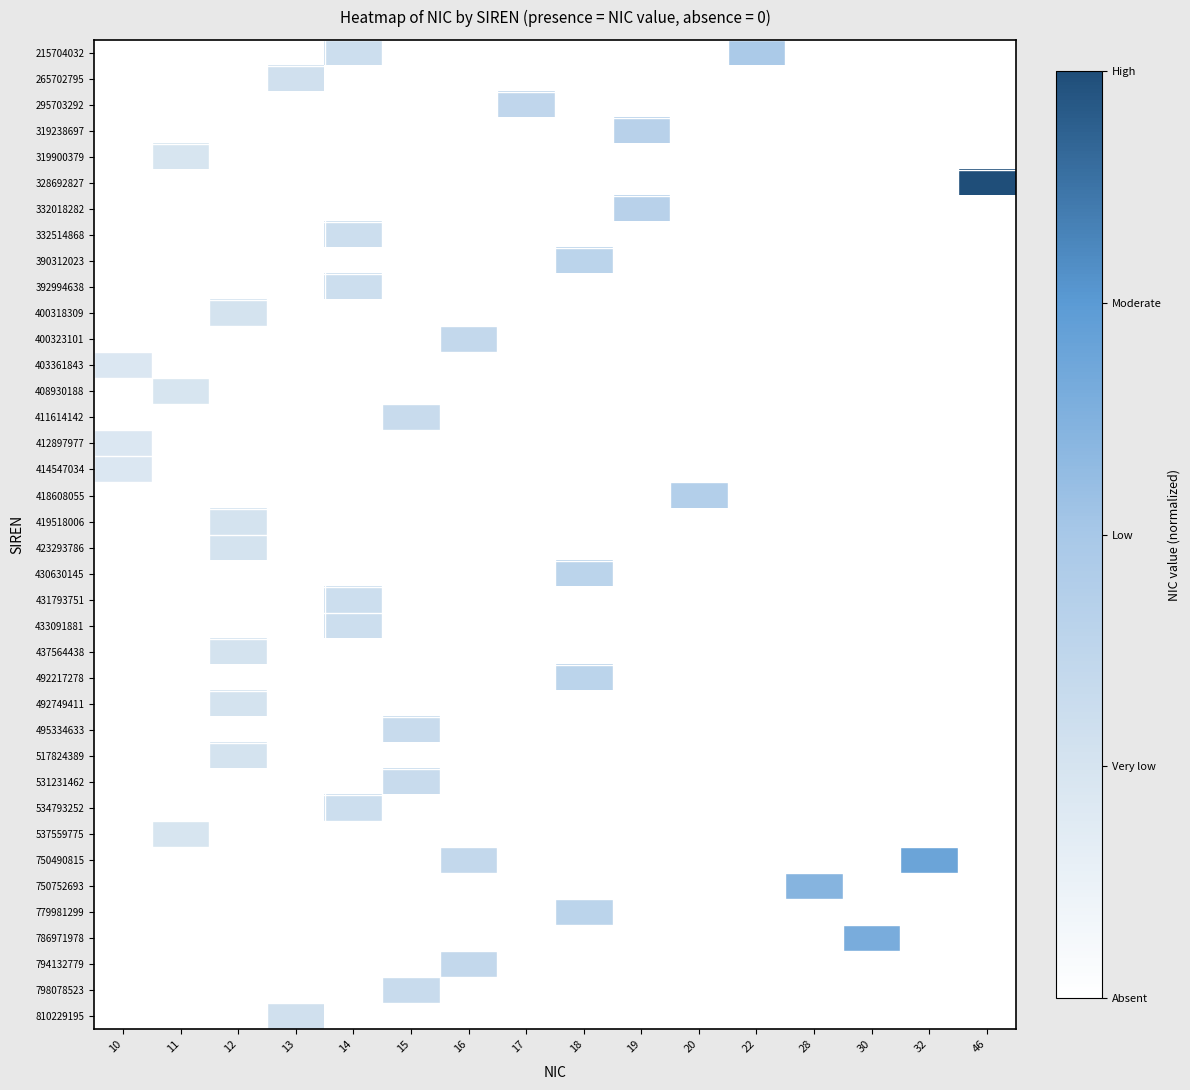

Reading right to left, transcribe all the data shown in this chart.

215704032: 46=0.0	32=0.0	30=0.0	28=0.0	22=0.5	20=0.0	19=0.0	18=0.0	17=0.0	16=0.0	15=0.0	14=0.3	13=0.0	12=0.0	11=0.0	10=0.0
265702795: 46=0.0	32=0.0	30=0.0	28=0.0	22=0.0	20=0.0	19=0.0	18=0.0	17=0.0	16=0.0	15=0.0	14=0.0	13=0.3	12=0.0	11=0.0	10=0.0
295703292: 46=0.0	32=0.0	30=0.0	28=0.0	22=0.0	20=0.0	19=0.0	18=0.0	17=0.4	16=0.0	15=0.0	14=0.0	13=0.0	12=0.0	11=0.0	10=0.0
319238697: 46=0.0	32=0.0	30=0.0	28=0.0	22=0.0	20=0.0	19=0.4	18=0.0	17=0.0	16=0.0	15=0.0	14=0.0	13=0.0	12=0.0	11=0.0	10=0.0
319900379: 46=0.0	32=0.0	30=0.0	28=0.0	22=0.0	20=0.0	19=0.0	18=0.0	17=0.0	16=0.0	15=0.0	14=0.0	13=0.0	12=0.0	11=0.2	10=0.0
328692827: 46=1.0	32=0.0	30=0.0	28=0.0	22=0.0	20=0.0	19=0.0	18=0.0	17=0.0	16=0.0	15=0.0	14=0.0	13=0.0	12=0.0	11=0.0	10=0.0
332018282: 46=0.0	32=0.0	30=0.0	28=0.0	22=0.0	20=0.0	19=0.4	18=0.0	17=0.0	16=0.0	15=0.0	14=0.0	13=0.0	12=0.0	11=0.0	10=0.0
332514868: 46=0.0	32=0.0	30=0.0	28=0.0	22=0.0	20=0.0	19=0.0	18=0.0	17=0.0	16=0.0	15=0.0	14=0.3	13=0.0	12=0.0	11=0.0	10=0.0
390312023: 46=0.0	32=0.0	30=0.0	28=0.0	22=0.0	20=0.0	19=0.0	18=0.4	17=0.0	16=0.0	15=0.0	14=0.0	13=0.0	12=0.0	11=0.0	10=0.0
392994638: 46=0.0	32=0.0	30=0.0	28=0.0	22=0.0	20=0.0	19=0.0	18=0.0	17=0.0	16=0.0	15=0.0	14=0.3	13=0.0	12=0.0	11=0.0	10=0.0
400318309: 46=0.0	32=0.0	30=0.0	28=0.0	22=0.0	20=0.0	19=0.0	18=0.0	17=0.0	16=0.0	15=0.0	14=0.0	13=0.0	12=0.3	11=0.0	10=0.0
400323101: 46=0.0	32=0.0	30=0.0	28=0.0	22=0.0	20=0.0	19=0.0	18=0.0	17=0.0	16=0.3	15=0.0	14=0.0	13=0.0	12=0.0	11=0.0	10=0.0
403361843: 46=0.0	32=0.0	30=0.0	28=0.0	22=0.0	20=0.0	19=0.0	18=0.0	17=0.0	16=0.0	15=0.0	14=0.0	13=0.0	12=0.0	11=0.0	10=0.2
408930188: 46=0.0	32=0.0	30=0.0	28=0.0	22=0.0	20=0.0	19=0.0	18=0.0	17=0.0	16=0.0	15=0.0	14=0.0	13=0.0	12=0.0	11=0.2	10=0.0
411614142: 46=0.0	32=0.0	30=0.0	28=0.0	22=0.0	20=0.0	19=0.0	18=0.0	17=0.0	16=0.0	15=0.3	14=0.0	13=0.0	12=0.0	11=0.0	10=0.0
412897977: 46=0.0	32=0.0	30=0.0	28=0.0	22=0.0	20=0.0	19=0.0	18=0.0	17=0.0	16=0.0	15=0.0	14=0.0	13=0.0	12=0.0	11=0.0	10=0.2
414547034: 46=0.0	32=0.0	30=0.0	28=0.0	22=0.0	20=0.0	19=0.0	18=0.0	17=0.0	16=0.0	15=0.0	14=0.0	13=0.0	12=0.0	11=0.0	10=0.2
418608055: 46=0.0	32=0.0	30=0.0	28=0.0	22=0.0	20=0.4	19=0.0	18=0.0	17=0.0	16=0.0	15=0.0	14=0.0	13=0.0	12=0.0	11=0.0	10=0.0
419518006: 46=0.0	32=0.0	30=0.0	28=0.0	22=0.0	20=0.0	19=0.0	18=0.0	17=0.0	16=0.0	15=0.0	14=0.0	13=0.0	12=0.3	11=0.0	10=0.0
423293786: 46=0.0	32=0.0	30=0.0	28=0.0	22=0.0	20=0.0	19=0.0	18=0.0	17=0.0	16=0.0	15=0.0	14=0.0	13=0.0	12=0.3	11=0.0	10=0.0
430630145: 46=0.0	32=0.0	30=0.0	28=0.0	22=0.0	20=0.0	19=0.0	18=0.4	17=0.0	16=0.0	15=0.0	14=0.0	13=0.0	12=0.0	11=0.0	10=0.0
431793751: 46=0.0	32=0.0	30=0.0	28=0.0	22=0.0	20=0.0	19=0.0	18=0.0	17=0.0	16=0.0	15=0.0	14=0.3	13=0.0	12=0.0	11=0.0	10=0.0
433091881: 46=0.0	32=0.0	30=0.0	28=0.0	22=0.0	20=0.0	19=0.0	18=0.0	17=0.0	16=0.0	15=0.0	14=0.3	13=0.0	12=0.0	11=0.0	10=0.0
437564438: 46=0.0	32=0.0	30=0.0	28=0.0	22=0.0	20=0.0	19=0.0	18=0.0	17=0.0	16=0.0	15=0.0	14=0.0	13=0.0	12=0.3	11=0.0	10=0.0
492217278: 46=0.0	32=0.0	30=0.0	28=0.0	22=0.0	20=0.0	19=0.0	18=0.4	17=0.0	16=0.0	15=0.0	14=0.0	13=0.0	12=0.0	11=0.0	10=0.0
492749411: 46=0.0	32=0.0	30=0.0	28=0.0	22=0.0	20=0.0	19=0.0	18=0.0	17=0.0	16=0.0	15=0.0	14=0.0	13=0.0	12=0.3	11=0.0	10=0.0
495334633: 46=0.0	32=0.0	30=0.0	28=0.0	22=0.0	20=0.0	19=0.0	18=0.0	17=0.0	16=0.0	15=0.3	14=0.0	13=0.0	12=0.0	11=0.0	10=0.0
517824389: 46=0.0	32=0.0	30=0.0	28=0.0	22=0.0	20=0.0	19=0.0	18=0.0	17=0.0	16=0.0	15=0.0	14=0.0	13=0.0	12=0.3	11=0.0	10=0.0
531231462: 46=0.0	32=0.0	30=0.0	28=0.0	22=0.0	20=0.0	19=0.0	18=0.0	17=0.0	16=0.0	15=0.3	14=0.0	13=0.0	12=0.0	11=0.0	10=0.0
534793252: 46=0.0	32=0.0	30=0.0	28=0.0	22=0.0	20=0.0	19=0.0	18=0.0	17=0.0	16=0.0	15=0.0	14=0.3	13=0.0	12=0.0	11=0.0	10=0.0
537559775: 46=0.0	32=0.0	30=0.0	28=0.0	22=0.0	20=0.0	19=0.0	18=0.0	17=0.0	16=0.0	15=0.0	14=0.0	13=0.0	12=0.0	11=0.2	10=0.0
750490815: 46=0.0	32=0.7	30=0.0	28=0.0	22=0.0	20=0.0	19=0.0	18=0.0	17=0.0	16=0.3	15=0.0	14=0.0	13=0.0	12=0.0	11=0.0	10=0.0
750752693: 46=0.0	32=0.0	30=0.0	28=0.6	22=0.0	20=0.0	19=0.0	18=0.0	17=0.0	16=0.0	15=0.0	14=0.0	13=0.0	12=0.0	11=0.0	10=0.0
779981299: 46=0.0	32=0.0	30=0.0	28=0.0	22=0.0	20=0.0	19=0.0	18=0.4	17=0.0	16=0.0	15=0.0	14=0.0	13=0.0	12=0.0	11=0.0	10=0.0
786971978: 46=0.0	32=0.0	30=0.7	28=0.0	22=0.0	20=0.0	19=0.0	18=0.0	17=0.0	16=0.0	15=0.0	14=0.0	13=0.0	12=0.0	11=0.0	10=0.0
794132779: 46=0.0	32=0.0	30=0.0	28=0.0	22=0.0	20=0.0	19=0.0	18=0.0	17=0.0	16=0.3	15=0.0	14=0.0	13=0.0	12=0.0	11=0.0	10=0.0
798078523: 46=0.0	32=0.0	30=0.0	28=0.0	22=0.0	20=0.0	19=0.0	18=0.0	17=0.0	16=0.0	15=0.3	14=0.0	13=0.0	12=0.0	11=0.0	10=0.0
810229195: 46=0.0	32=0.0	30=0.0	28=0.0	22=0.0	20=0.0	19=0.0	18=0.0	17=0.0	16=0.0	15=0.0	14=0.0	13=0.3	12=0.0	11=0.0	10=0.0